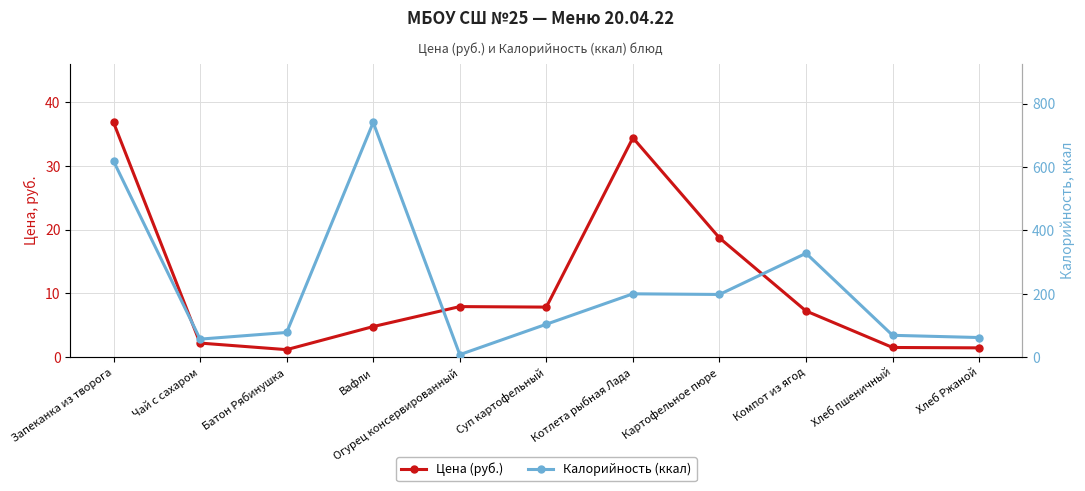

How many data points in Калорийность (ккал) are above 104?

5